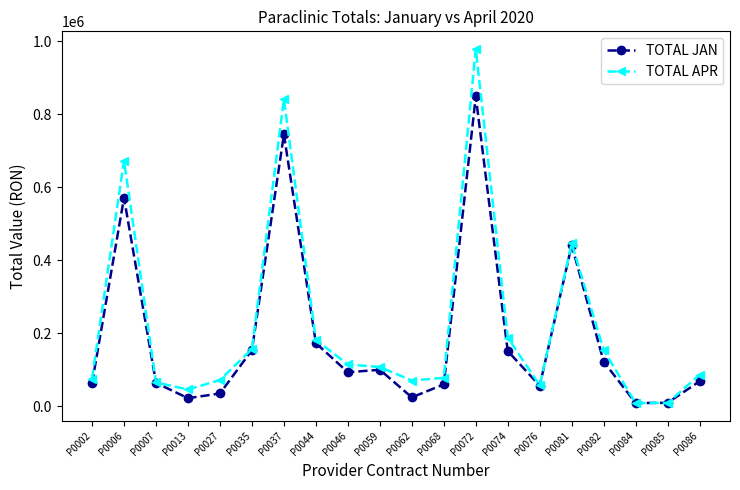

Which series has the largest total across all categories?

TOTAL APR